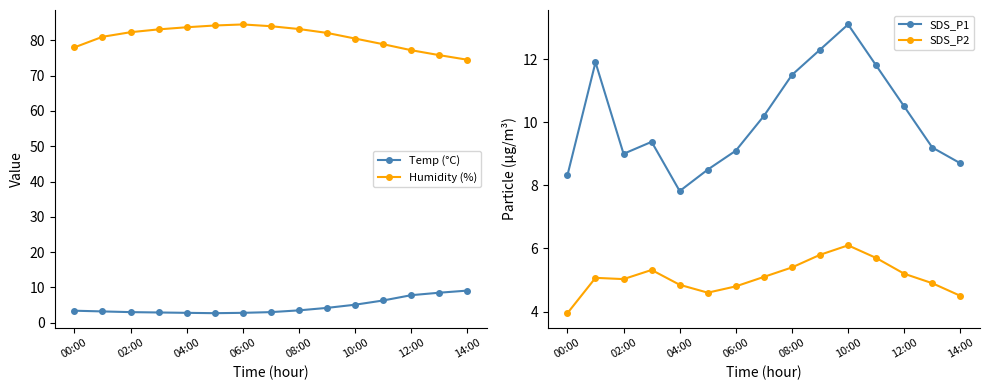

True or false: SDS_P1 and SDS_P2 intersect in this chart.

False